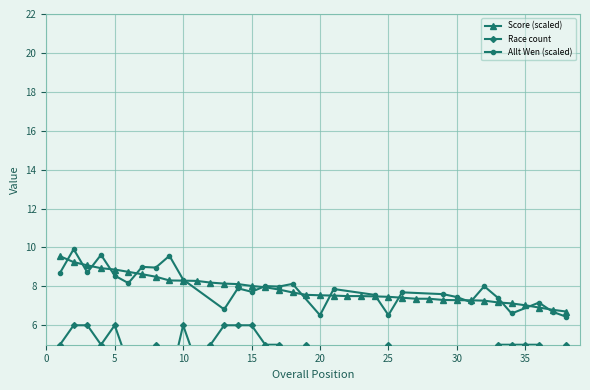

What is the value of the Score point at the 13th from the left?

8.1